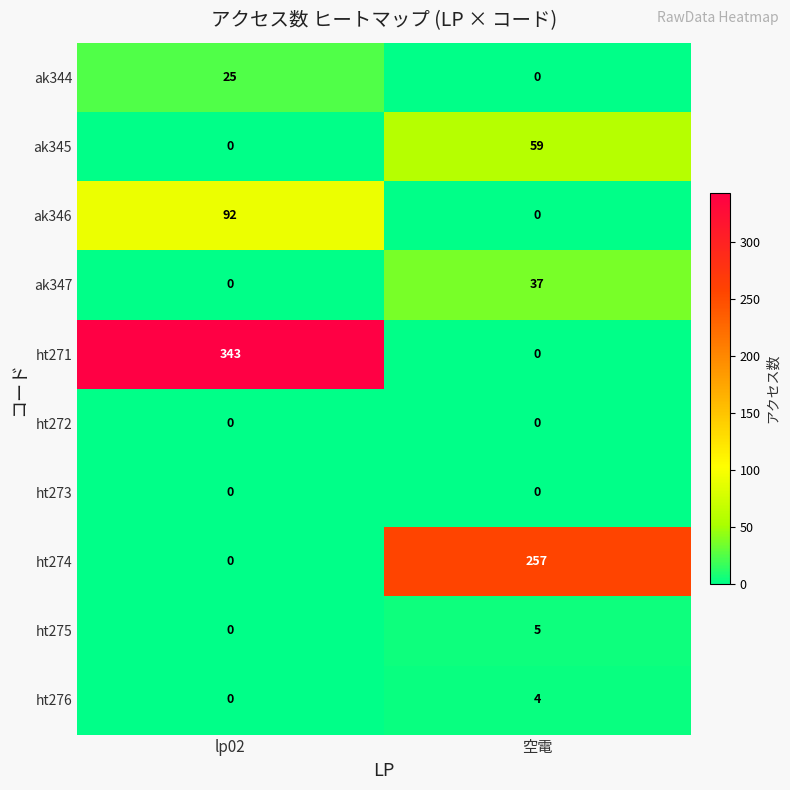

Which label corresponds to the largest value in the chart?

lp02